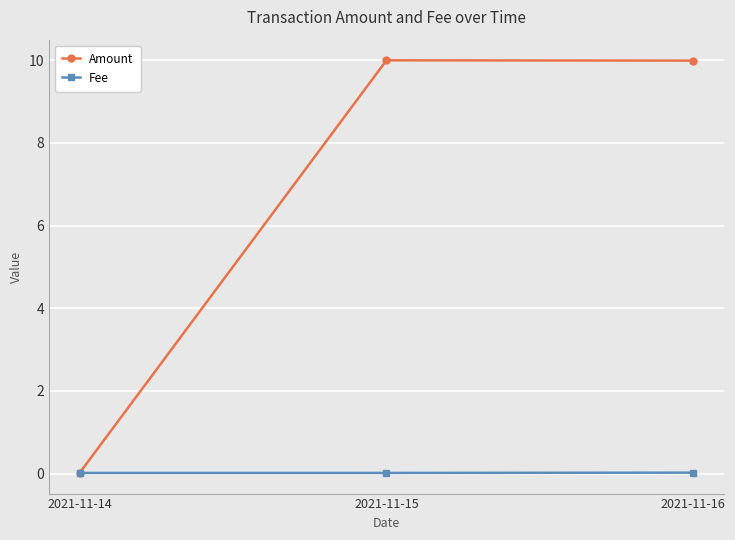

At which label does Amount first exceed 9?

2021-11-15